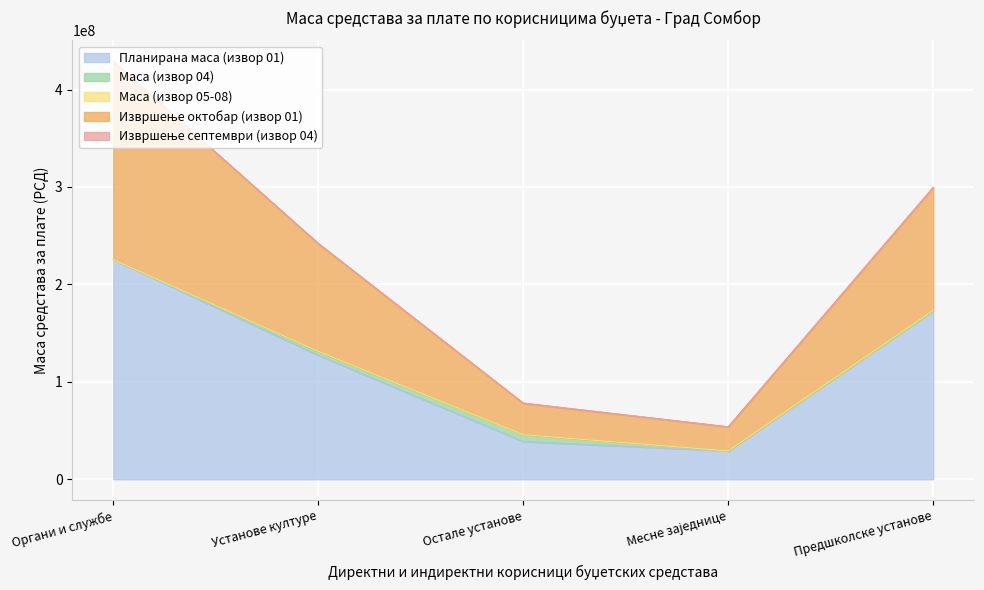

True or false: Маса (извор 04) has more than 2 interior local peaks.

False